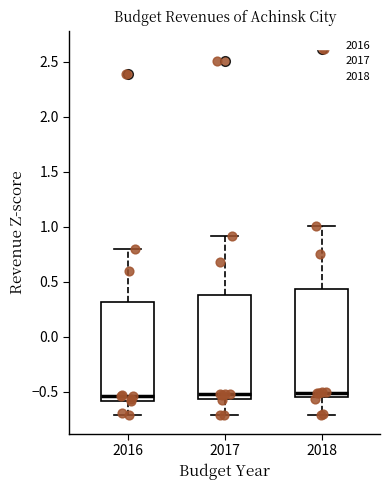

Where does the median line of the box at x = 2018 sit on the y-axis? The values are not printed on the chart, so give them approximately, as read against the axis.

-0.50